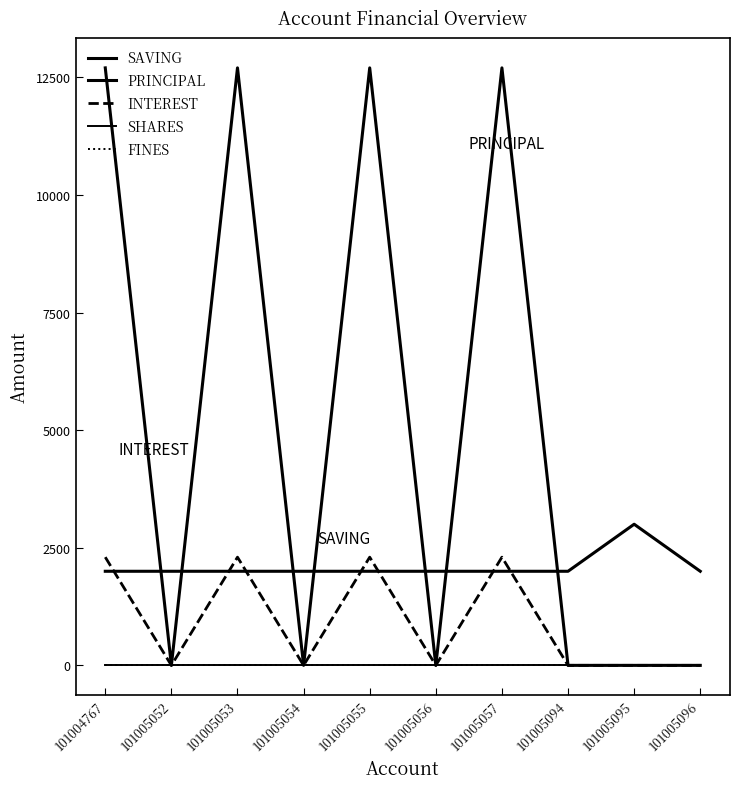

What is the spread (max minus min) of values at 101005054?

2000